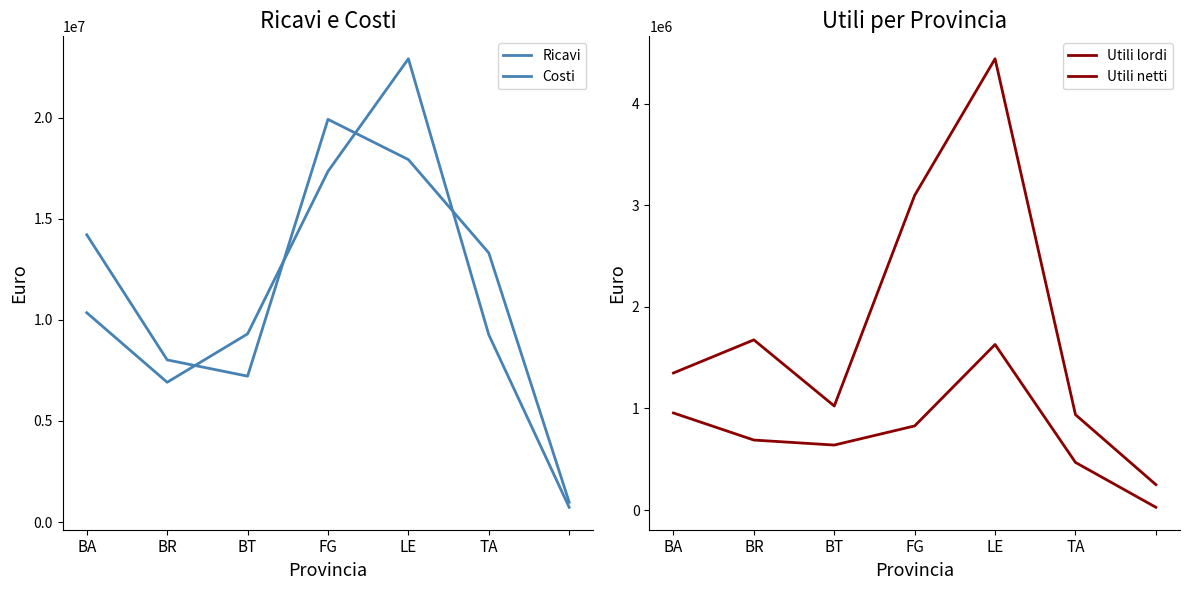

Rank the series at BT from lowest to highest value.

Utili netti, Utili lordi, Ricavi, Costi